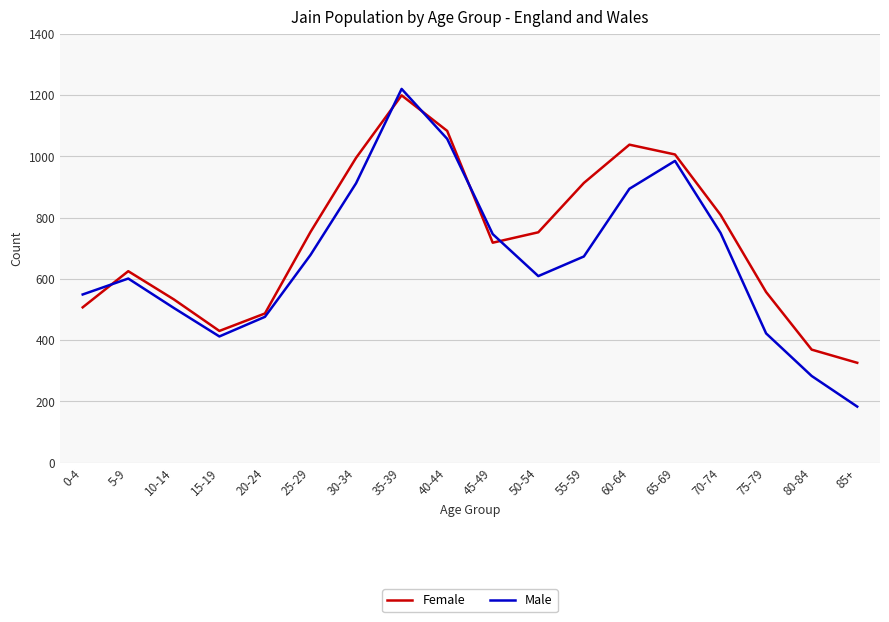

List the series in order of their overall mean, highest first.

Female, Male